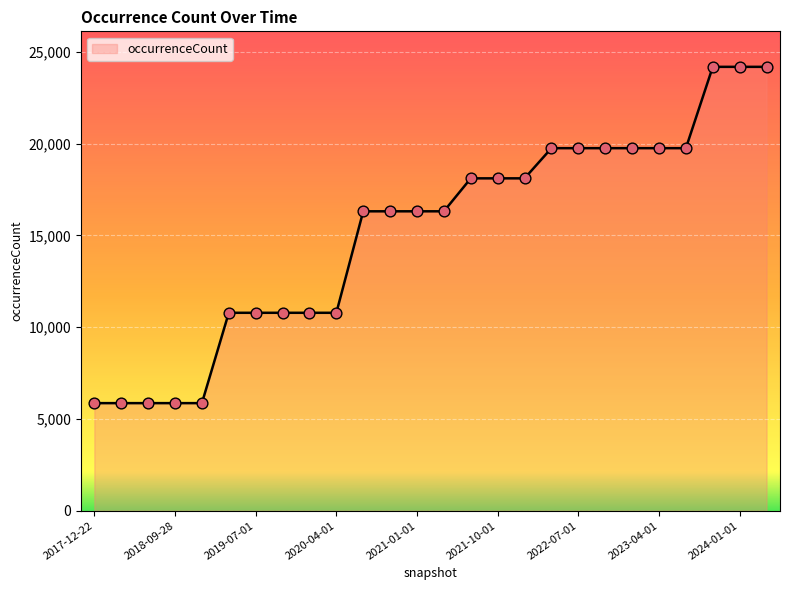

What is the greatest value displayed?

24186